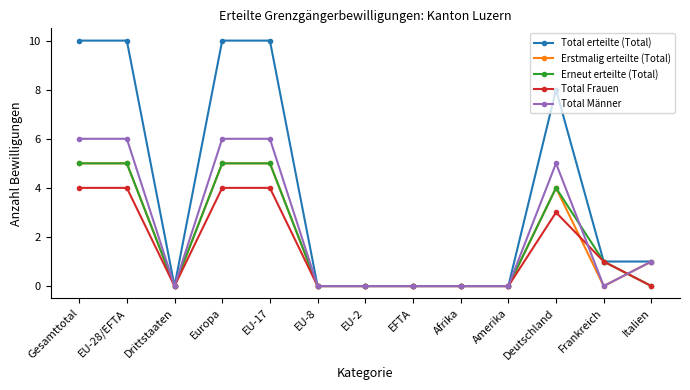

The value of Total Männer at EU-2 is -3. True or false?

False